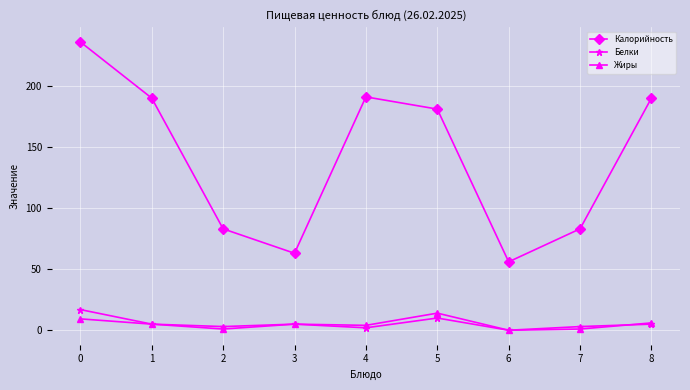

How many data points does each series have?

9